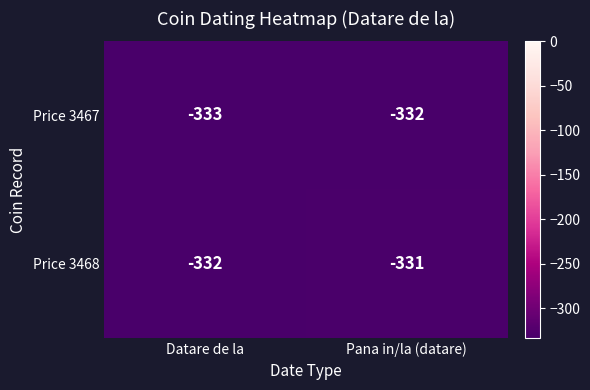

What is the maximum value for Price 3467?

-332